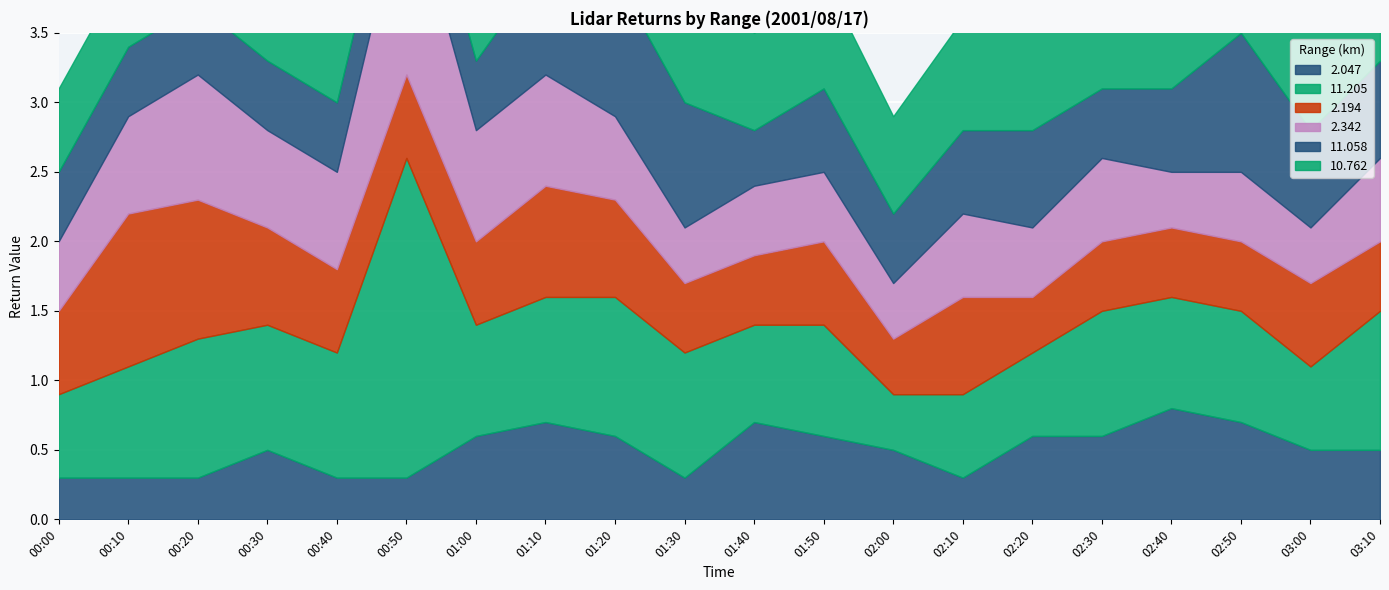

What is the smallest value displayed?

0.3